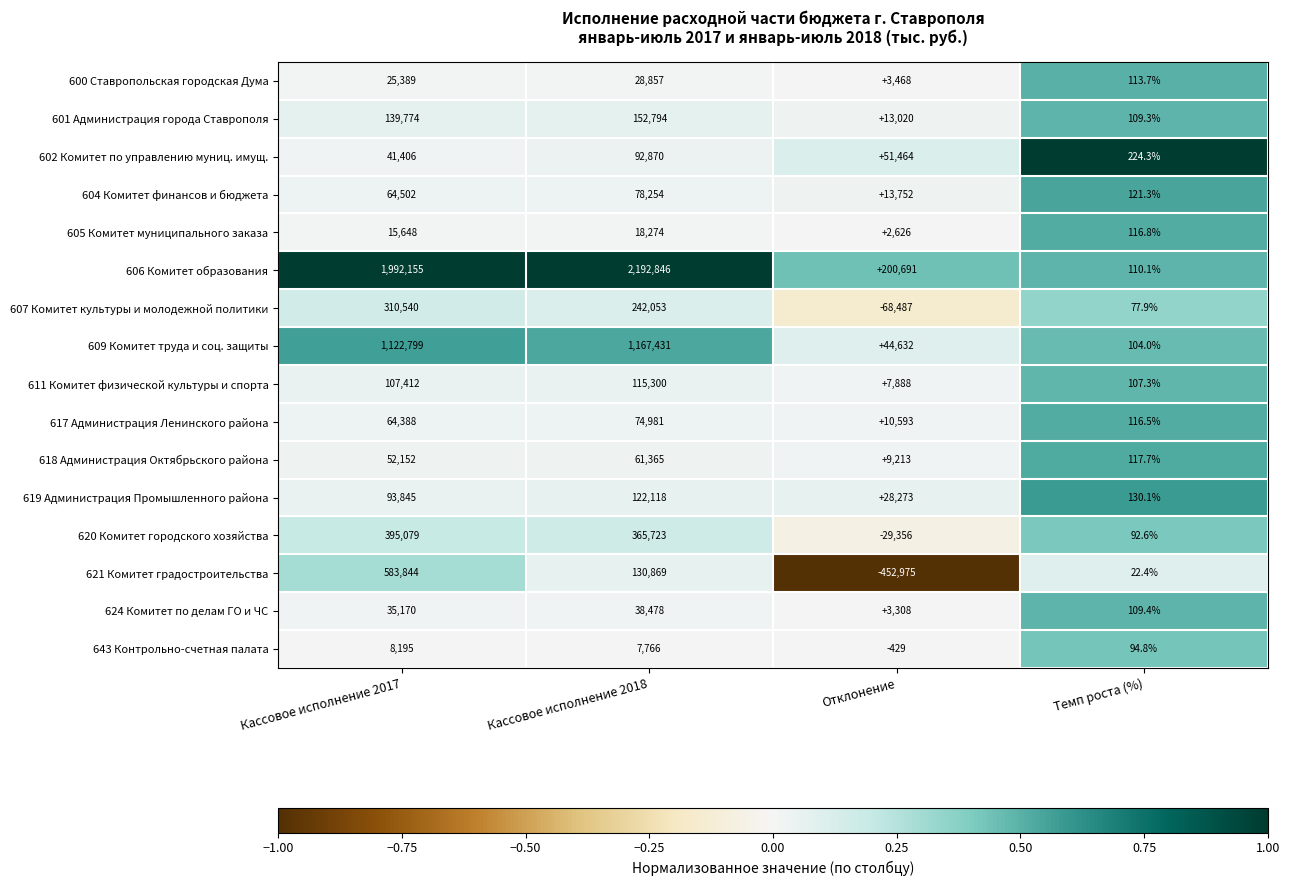

Count the 605 Комитет муниципального заказа values in the range 2626 to 18274.

3